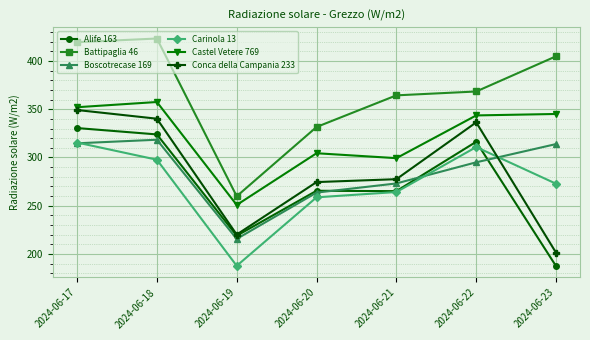

List the labels in order of Conca della Campania 233 value, smallest first.

2024-06-23, 2024-06-19, 2024-06-20, 2024-06-21, 2024-06-22, 2024-06-18, 2024-06-17